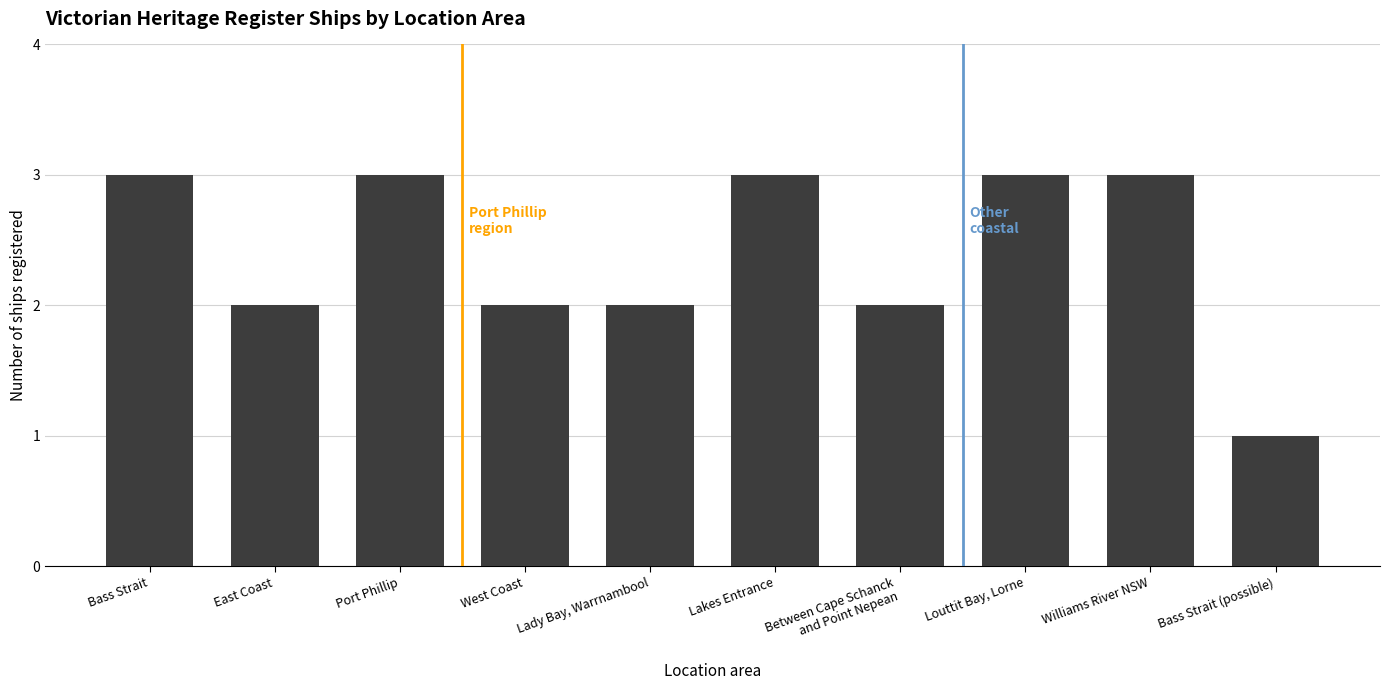

What position from the right is Louttit Bay, Lorne?

3